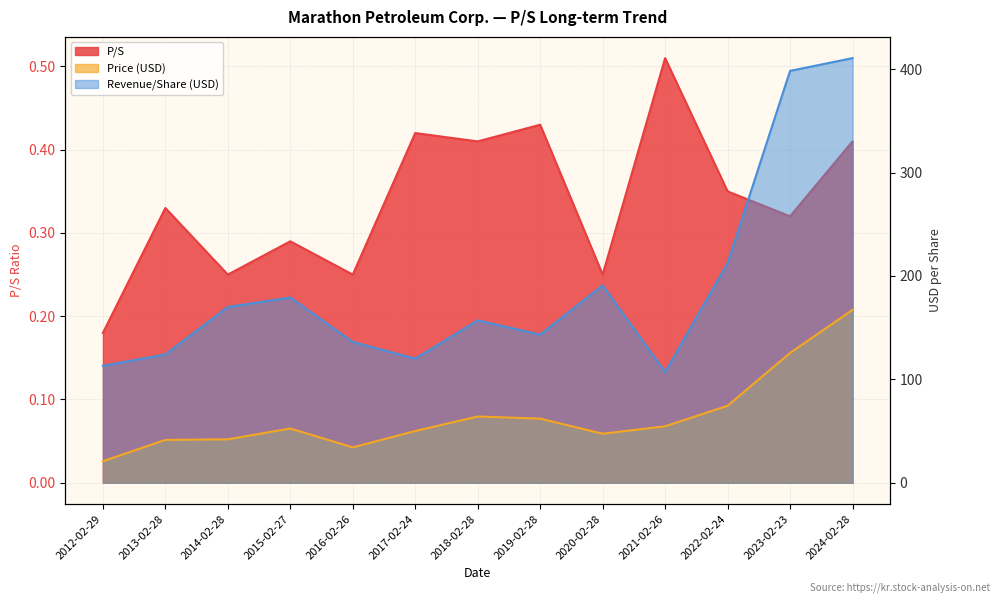

True or false: Price and EPS (Revenue/Share) intersect in this chart.

False